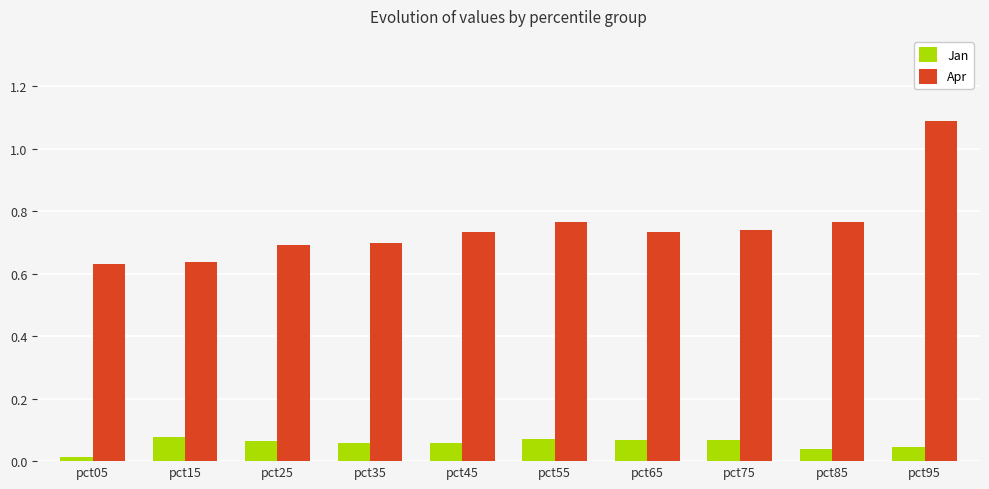

What is the sum of the Apr values at pct65 and pct75?

1.5